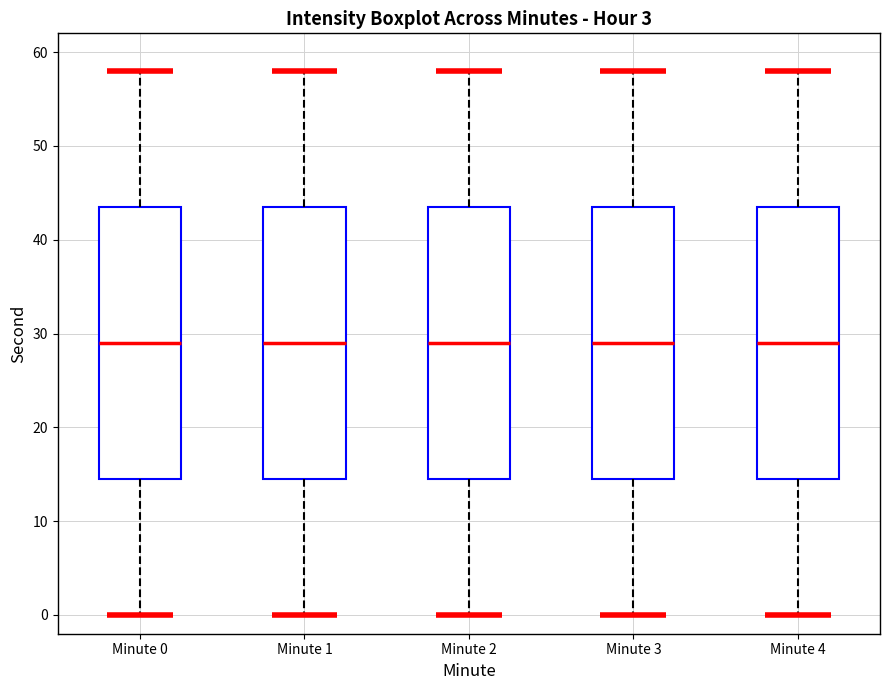

Where is the lower edge of the box for Minute 3 on the y-axis? The values are not printed on the chart, so give them approximately, as read against the axis.

15